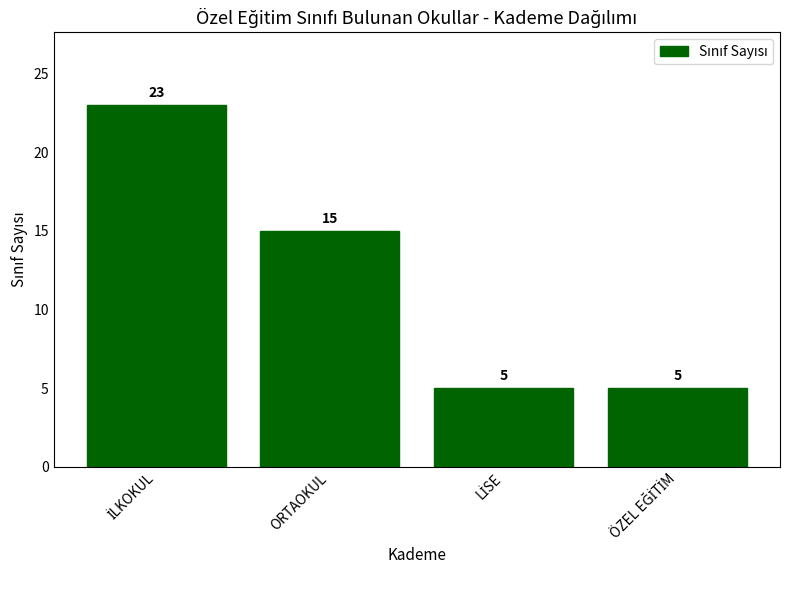

What is the difference between the maximum and minimum values?

18